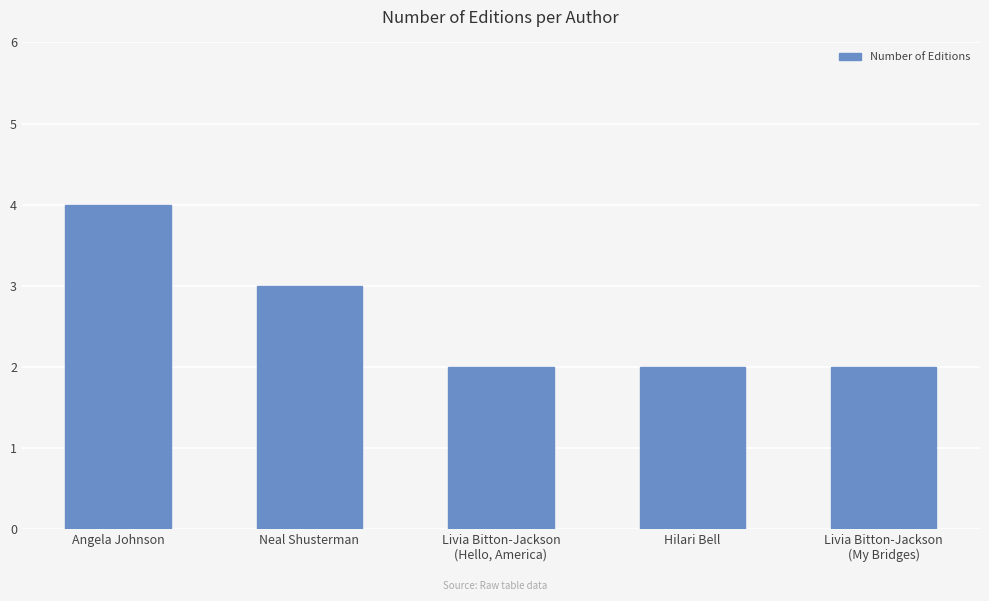

What is the average value?

3